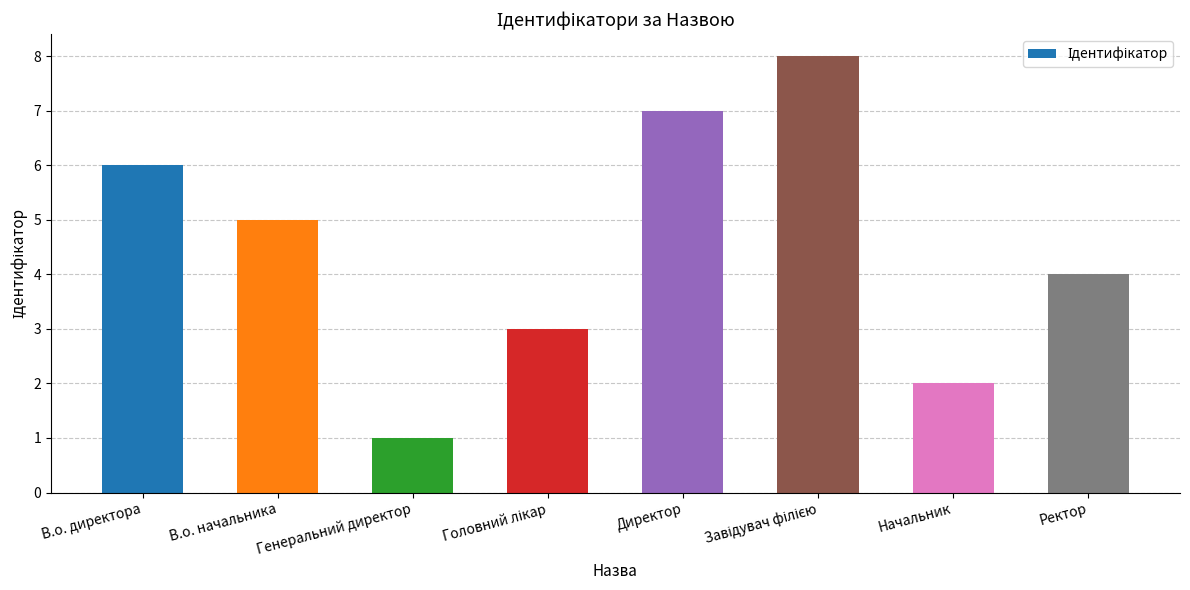

How many series are shown in this chart?

1